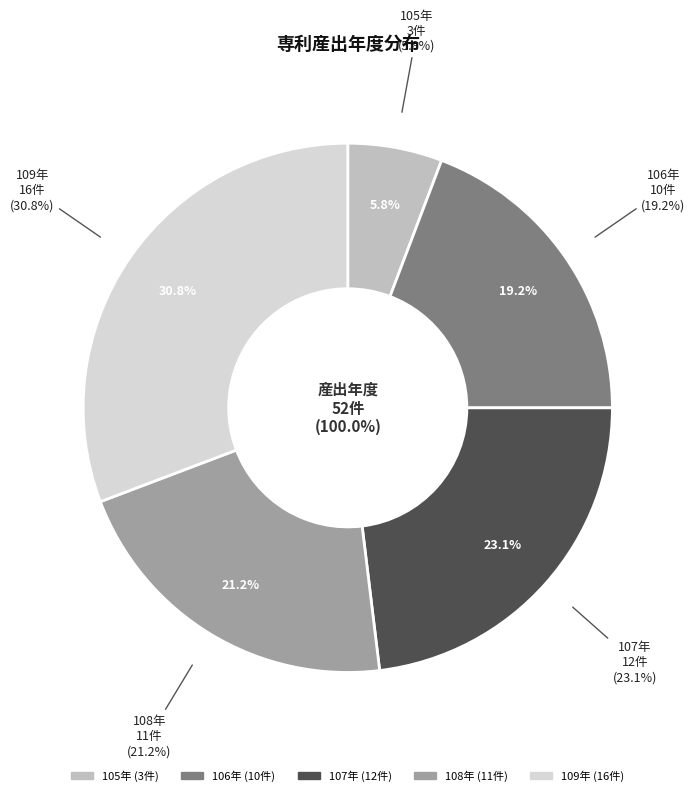

Count the number of slices in the pie.

4